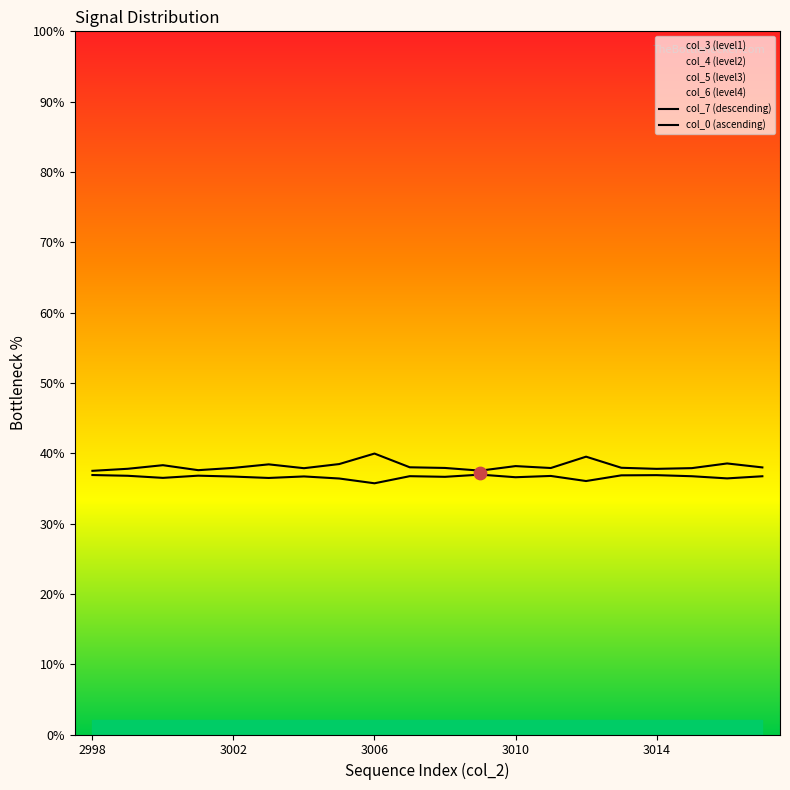

At how many categories does at least one series exceed 37?

20